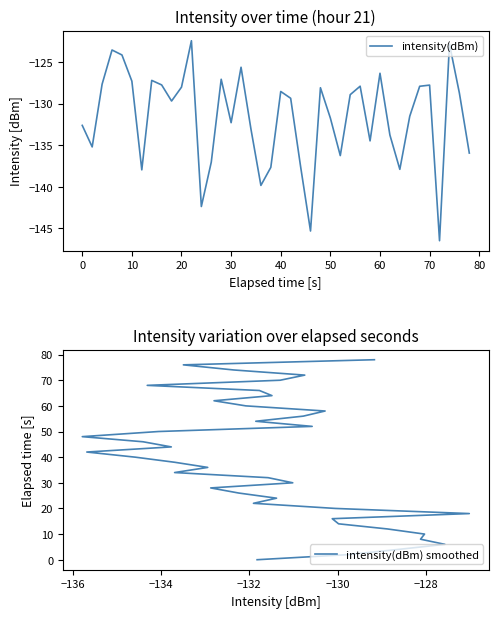

True or false: intensity(dBm) and intensity(dBm) smoothed intersect in this chart.

False